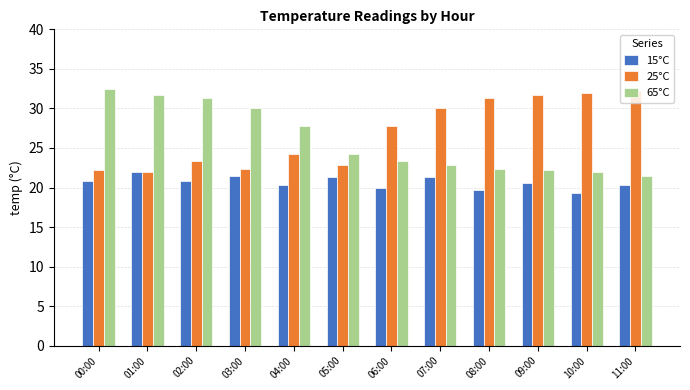

Between 05:00 and 10:00, which series saw the biggest shift?

25°C